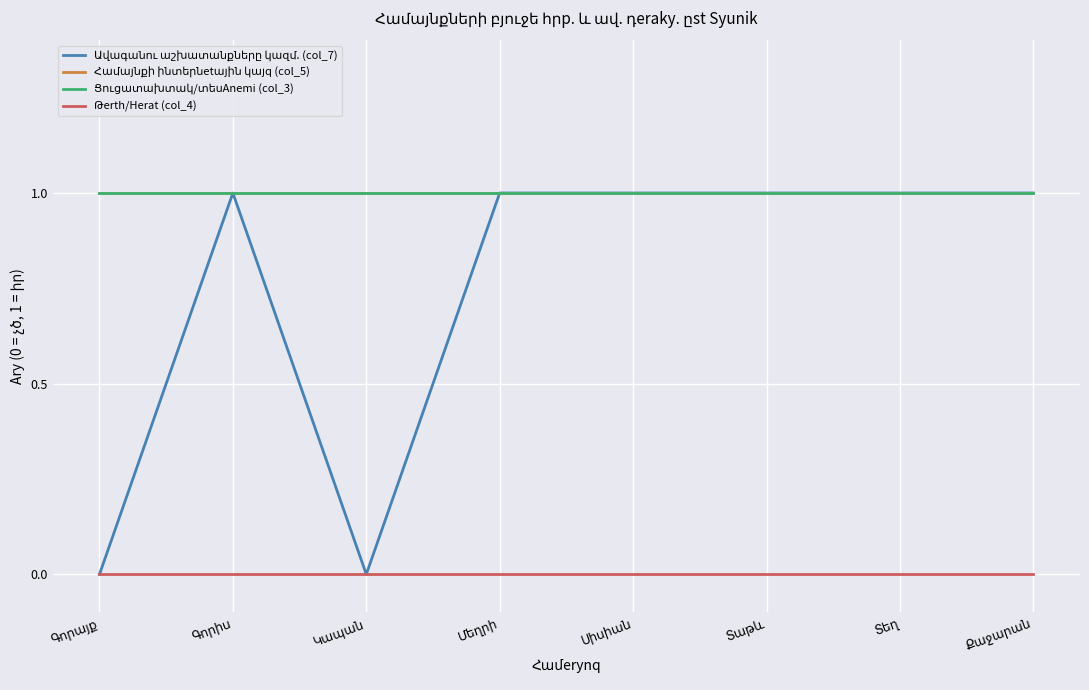

True or false: Համայնքի ինտերնetային կայq (col_5) and Ավագանու աշխատանքները կազմ. (col_7) cross at least once.

False